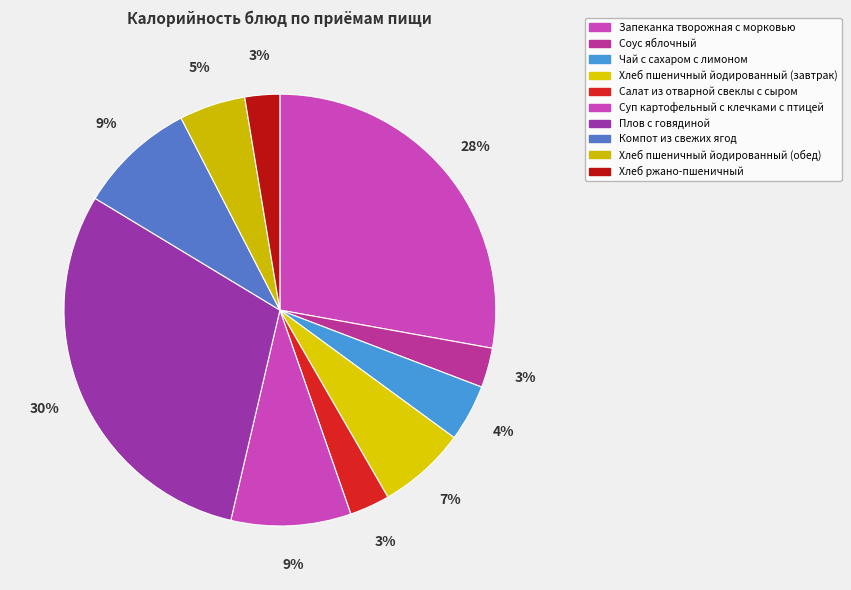

What percentage is NOT represented by Хлеб пшеничный йодированный (завтрак)?

93.4%